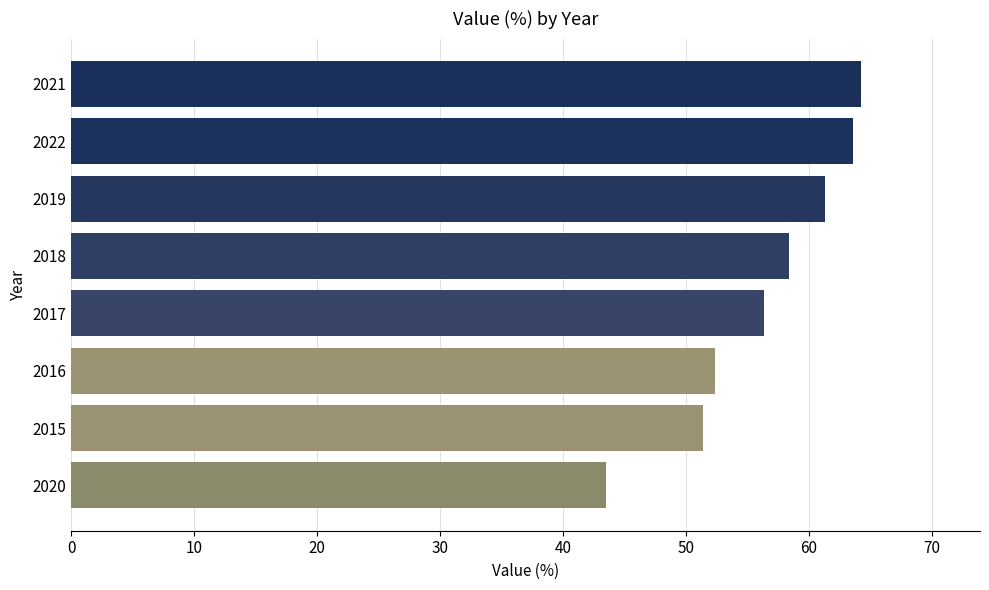

The value at 2020 is 43.5. True or false?

True